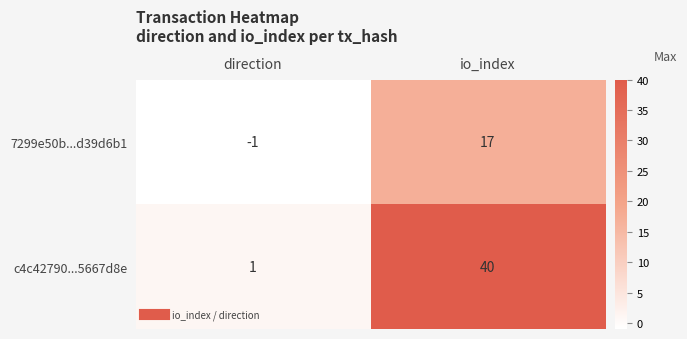

Rank the series at io_index from lowest to highest value.

7299e50b...d39d6b1, c4c42790...5667d8e